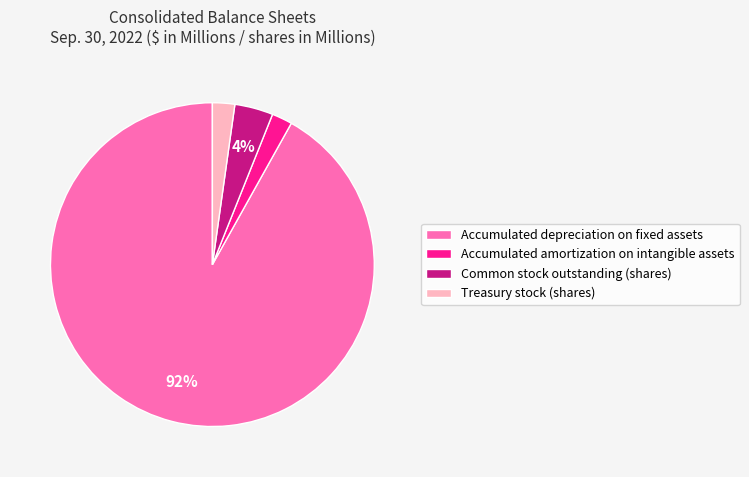

To the nearest percent, what is the difference between the largest and smallest slice percentages?

90%